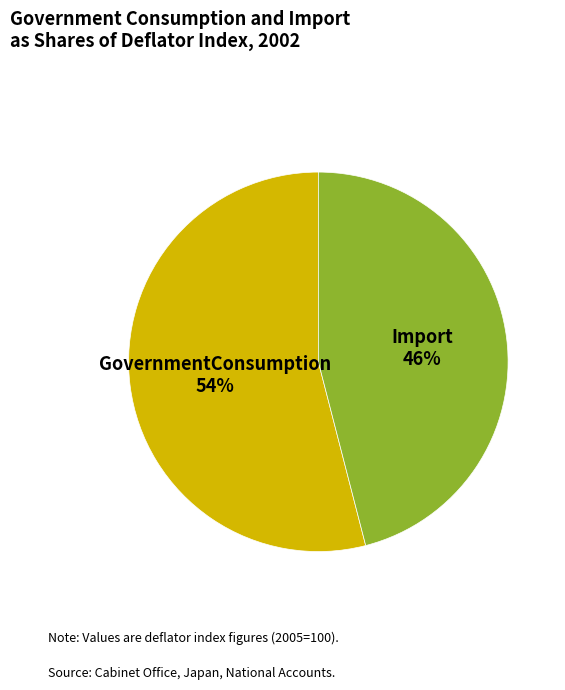

To the nearest percent, what is the average slice percentage?

50%